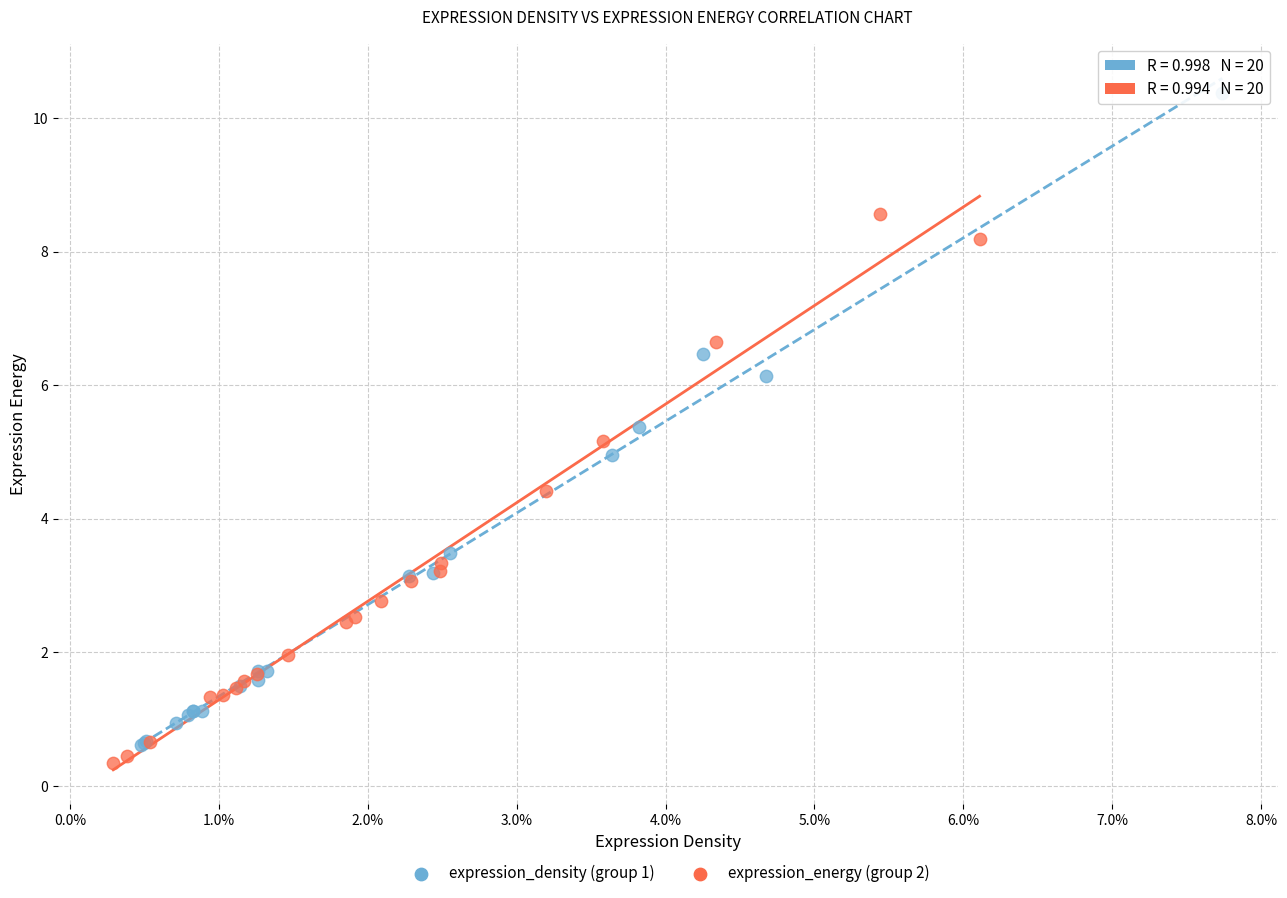

Which series reaches the maximum Y coordinate?

expression_density (group 1)